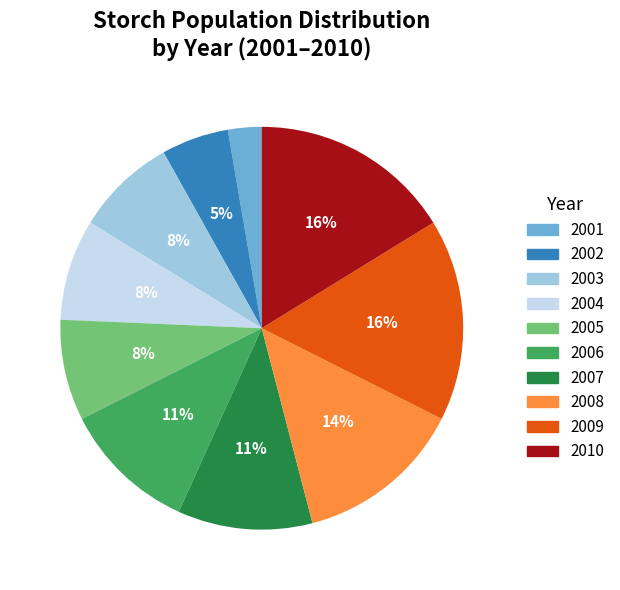

To the nearest percent, what portion does 2005 represent?

8%